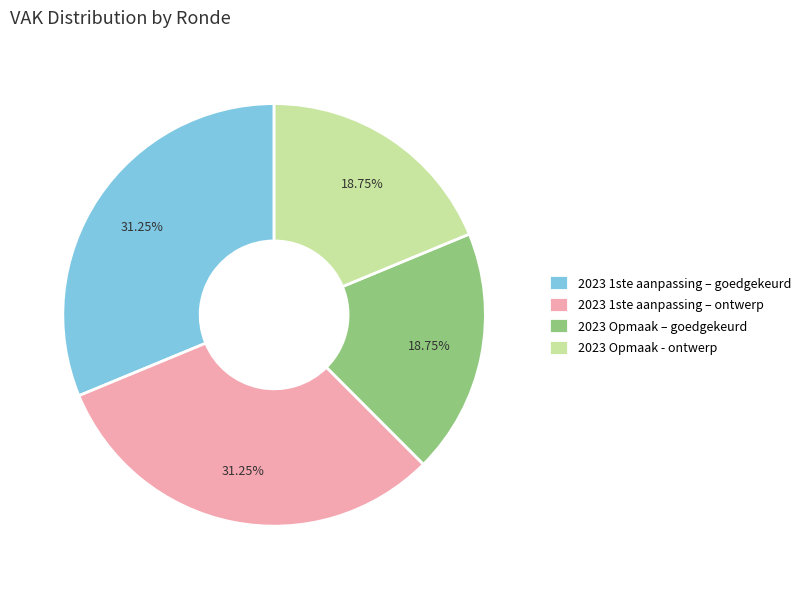

Is the sum of 2023 Opmaak - ontwerp and 2023 Opmaak – goedgekeurd greater than half?

No